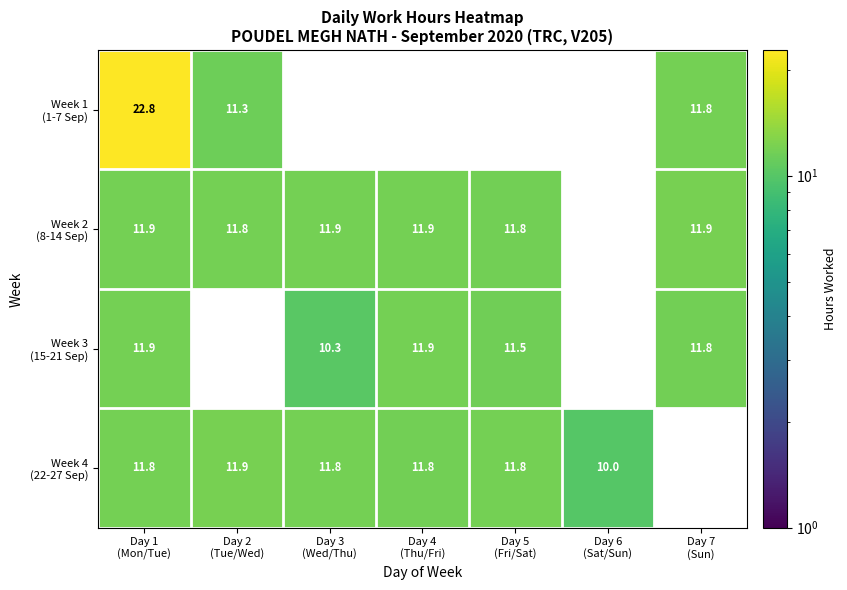

Which category has the lowest value in the Week 2 (8-14 Sep) series?

Day 5 (Fri/Sat)